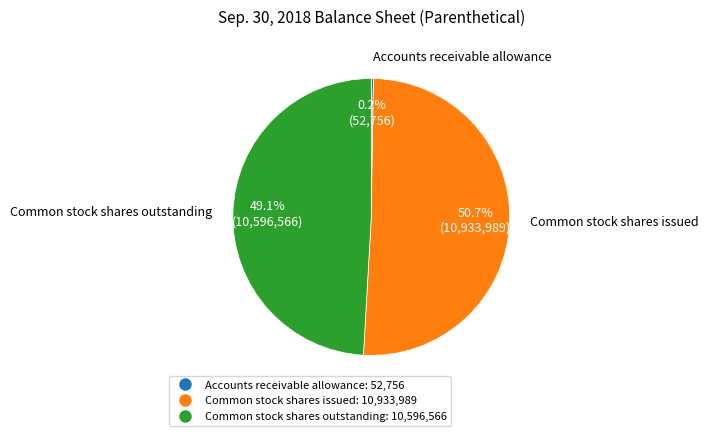

What percentage is NOT represented by Common stock shares issued?

49.3%